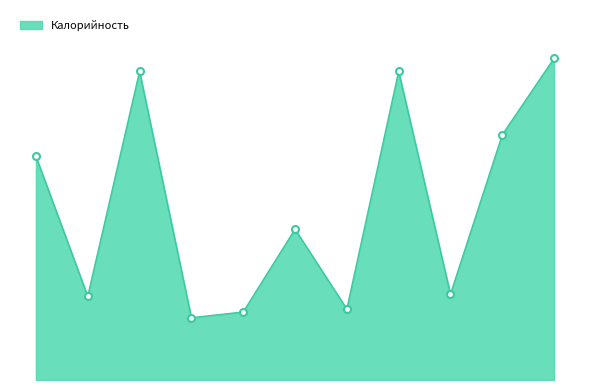

Does the chart have visible grid lines?

No